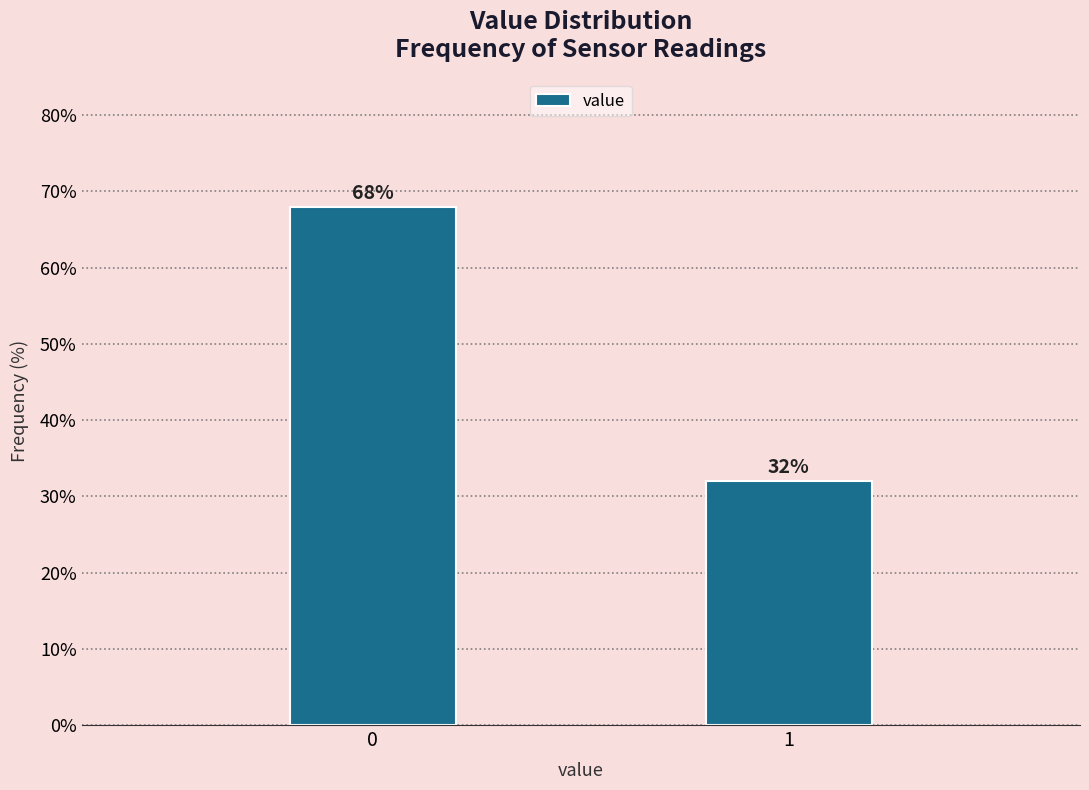

What is the approximate value at 1?

32.1